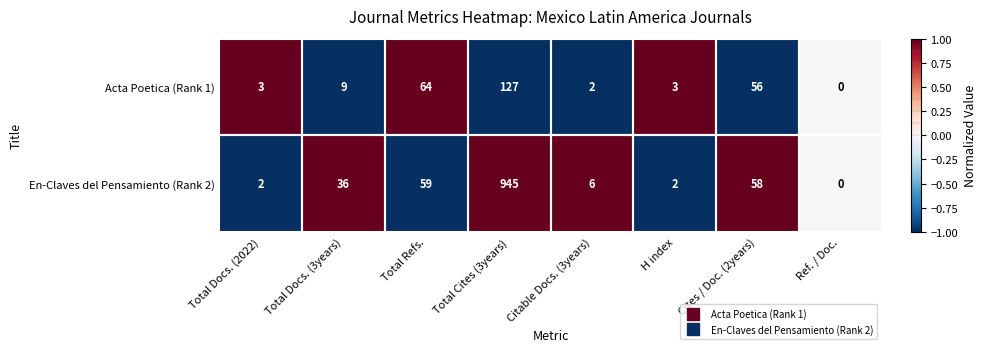

At which category is the sum across all series the highest?

Total Cites (3years)